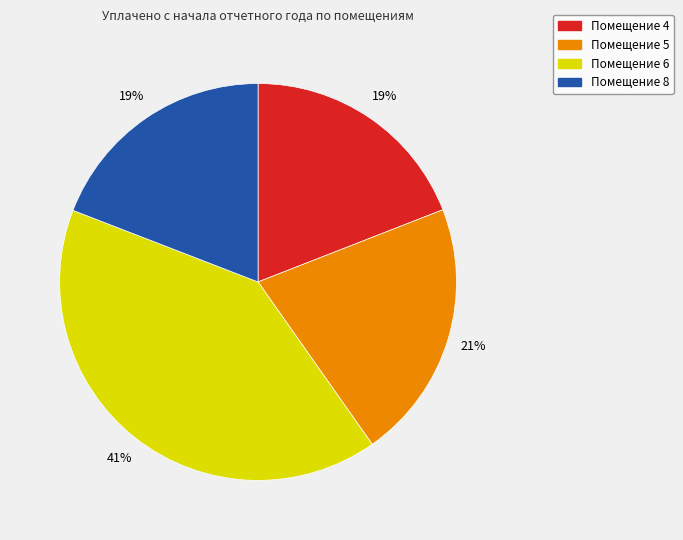

How many slices are in this pie chart?

4